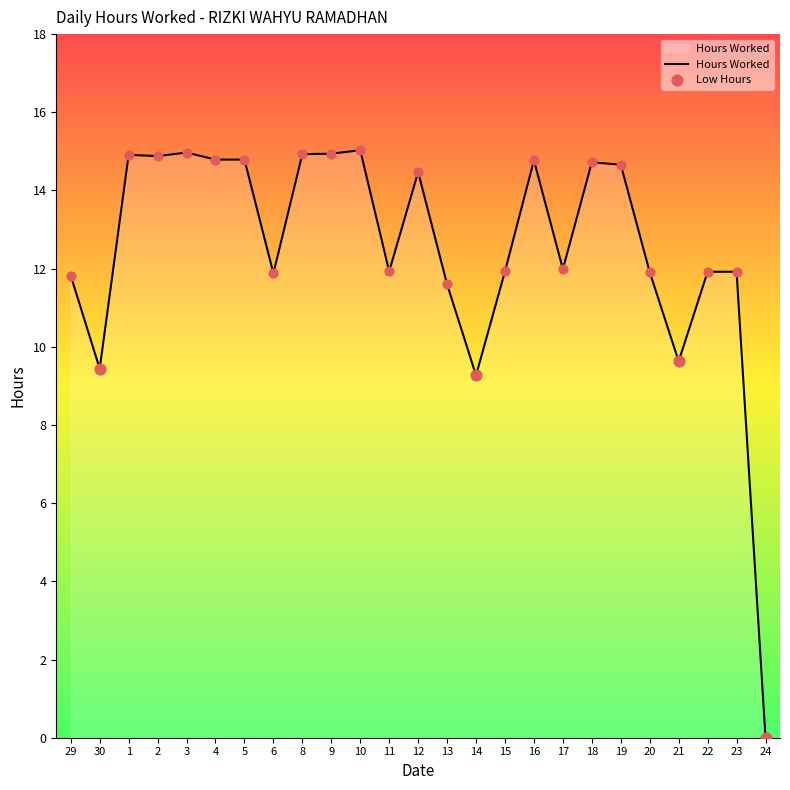

Which has a higher value, 11 or 19?

19